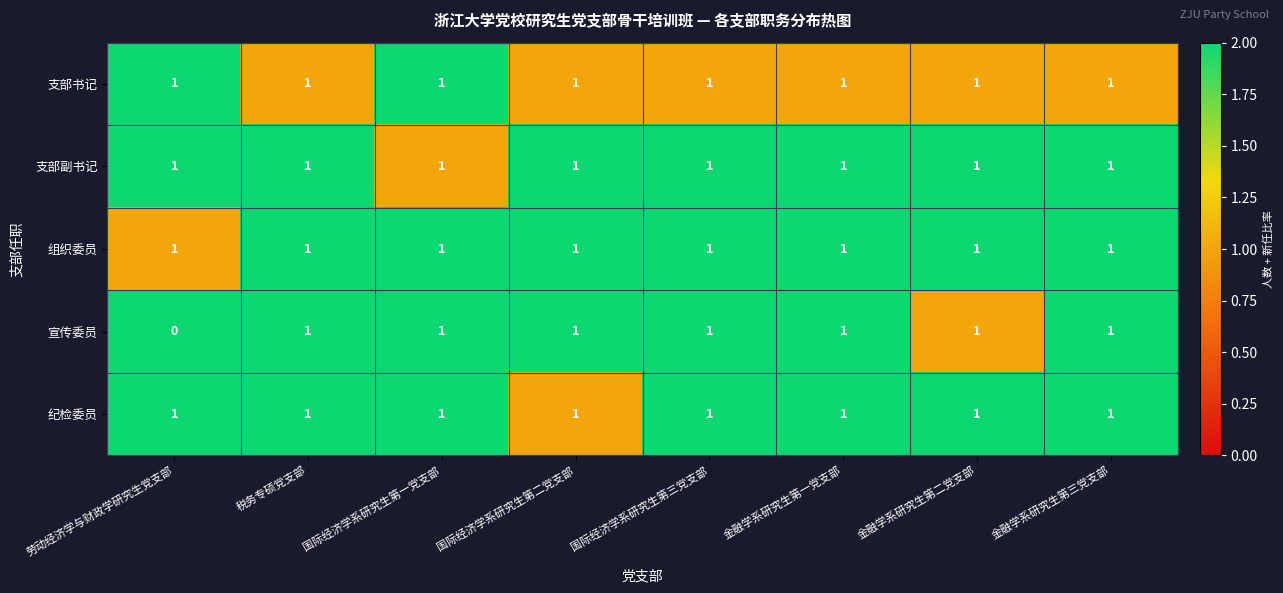

The value of 支部副书记 at 国际经济学系研究生第一党支部 is 1. True or false?

True